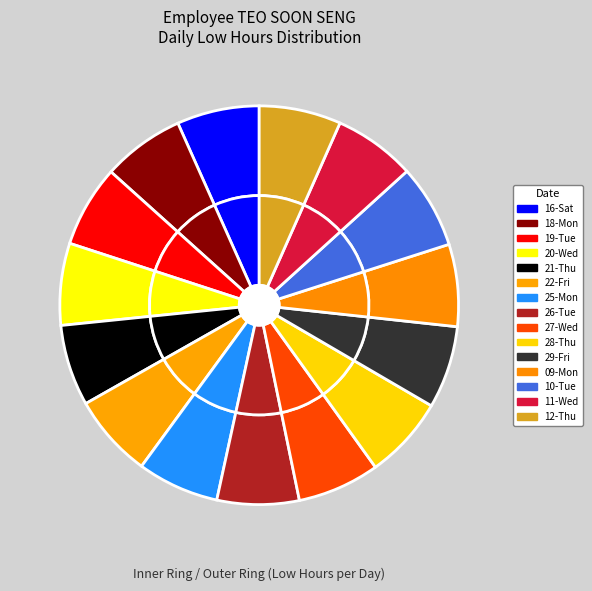

How much of the chart is everything except 28-Thu?

93.3%